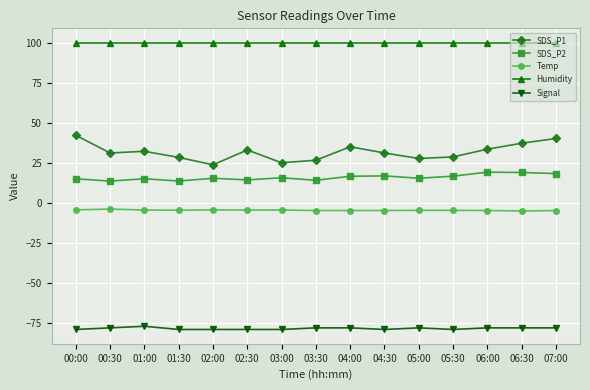

Rank the series by their maximum value, from highest to lowest.

Humidity, SDS_P1, SDS_P2, Temp, Signal